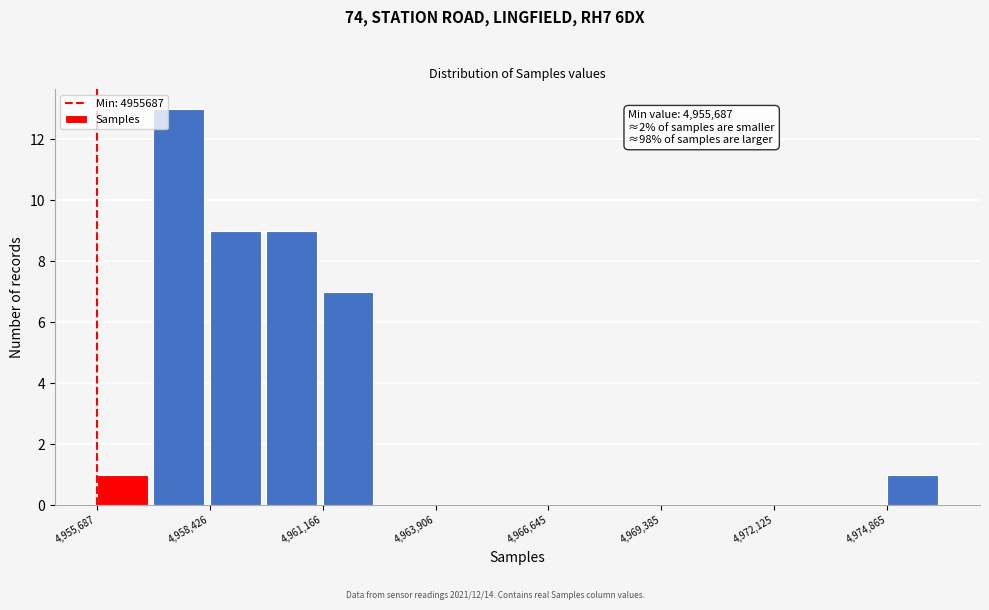

Around what value on the x-axis is the tallest bar? Give the approximate position of its centre, as read against the axis.

4957500